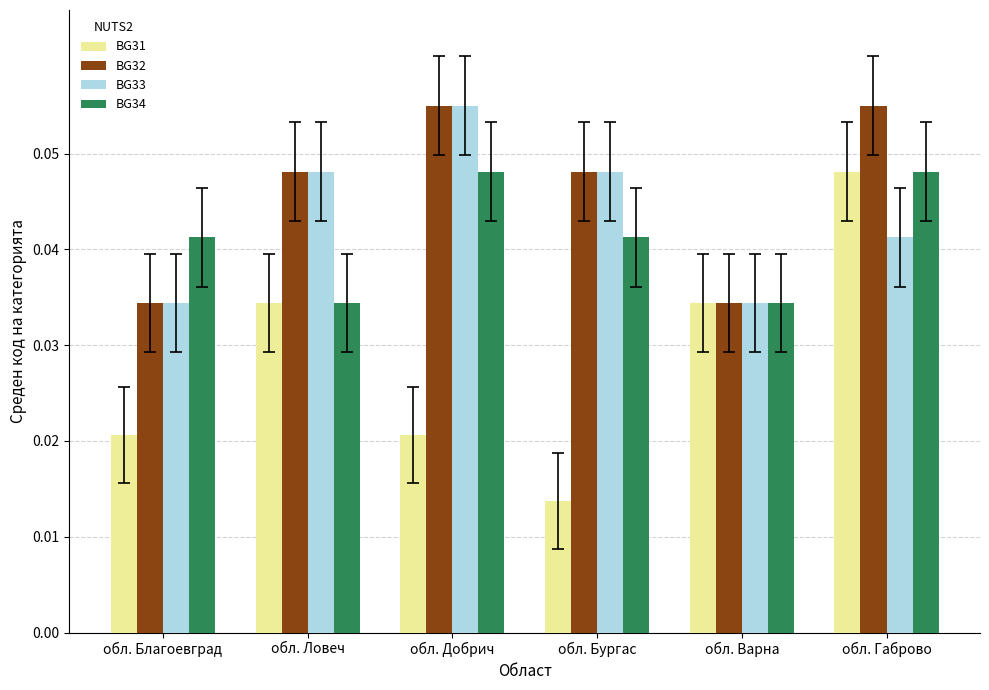

Is it true that BG32 equals 0.1 at обл. Благоевград?

False